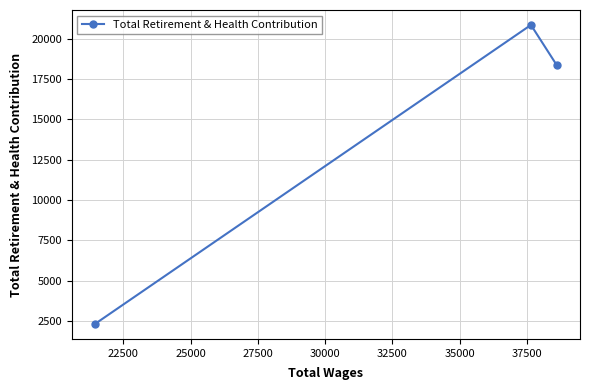

What is the average value?

13832